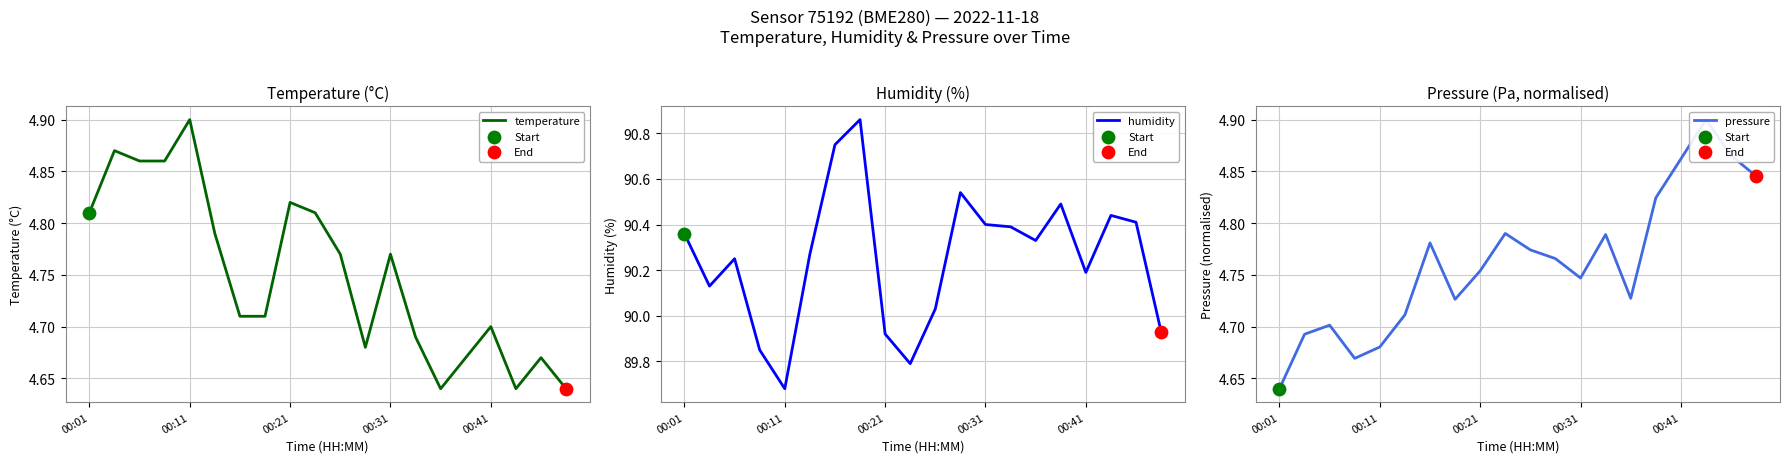

Which series reaches the minimum Y coordinate?

temperature